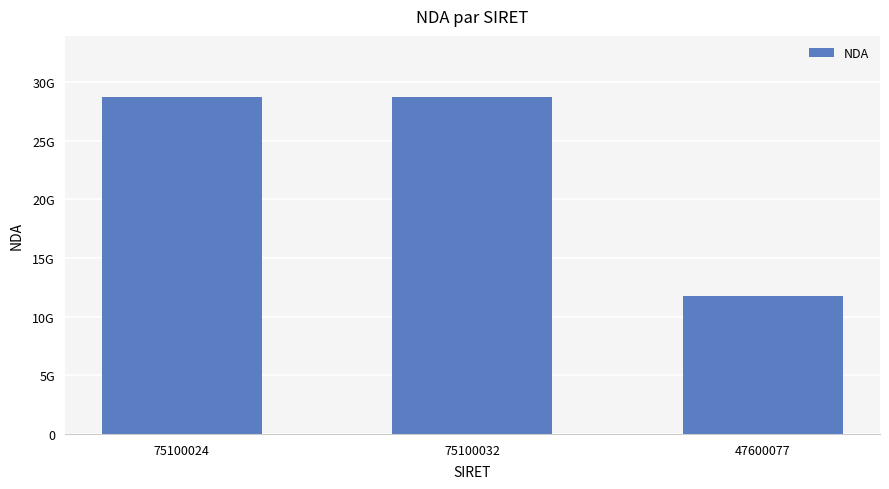

Where is the data nearest to the value 20257794425?

47600077